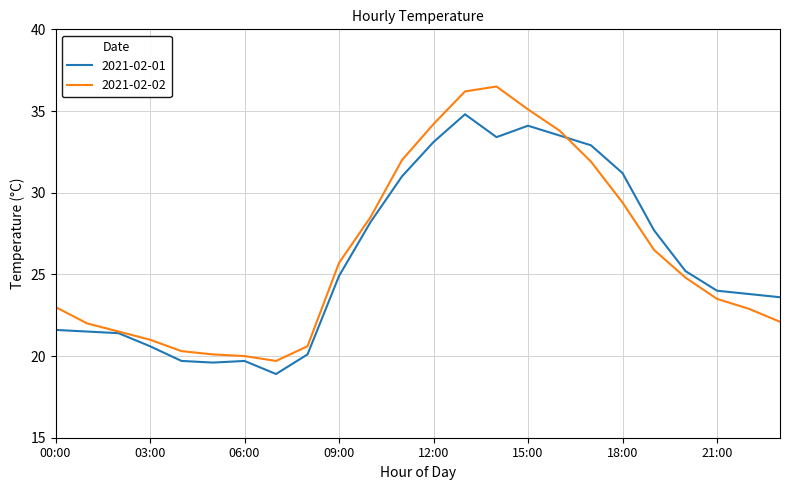

What is the difference between the second highest and minimum values in the 2021-02-02 series?

16.5